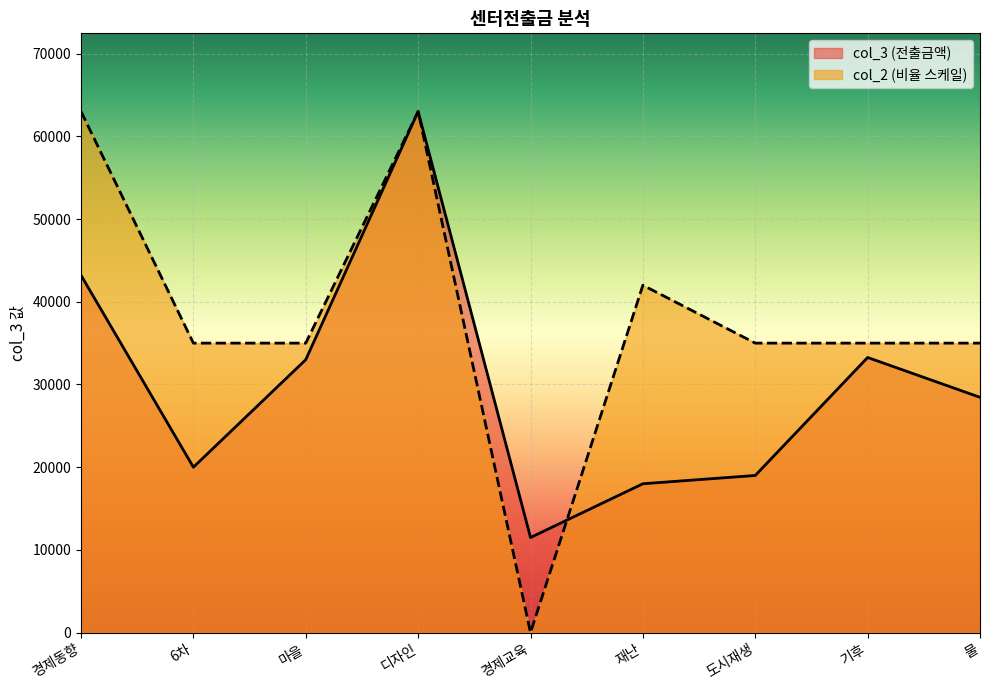

The value of col_3 at 디자인 is 24860. True or false?

False